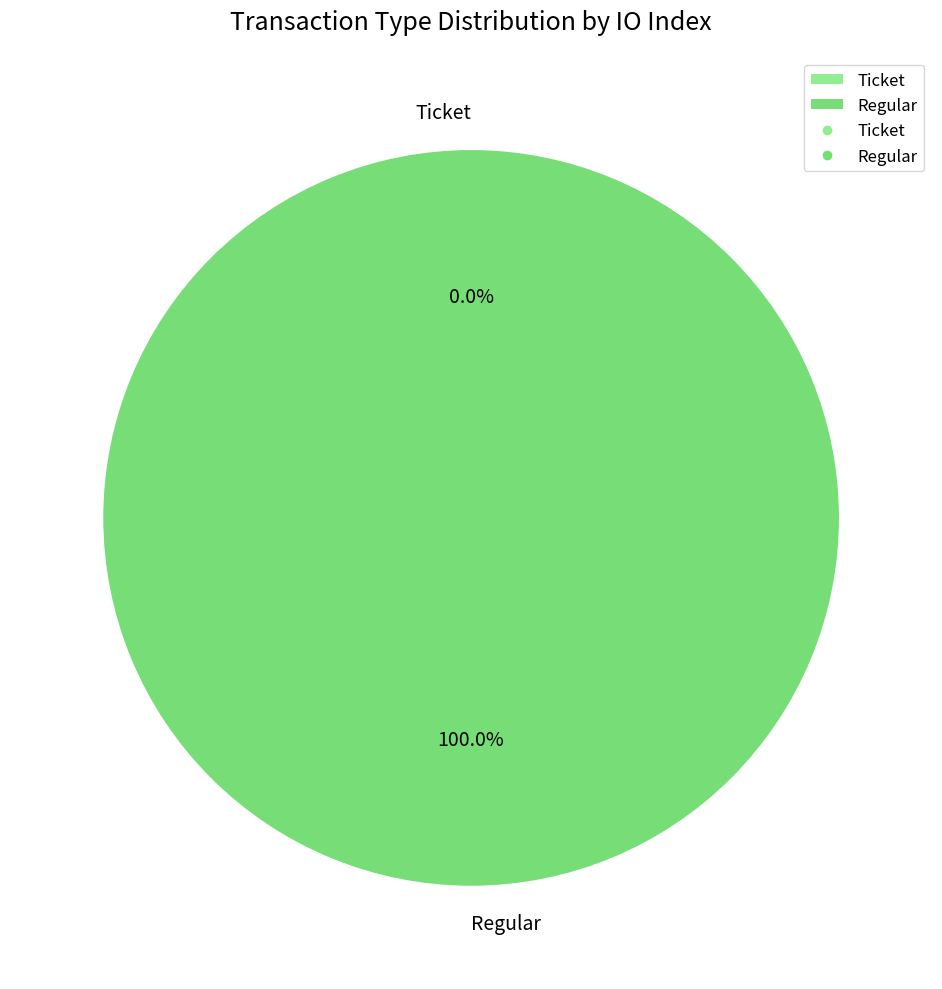

Count the number of slices in the pie.

2